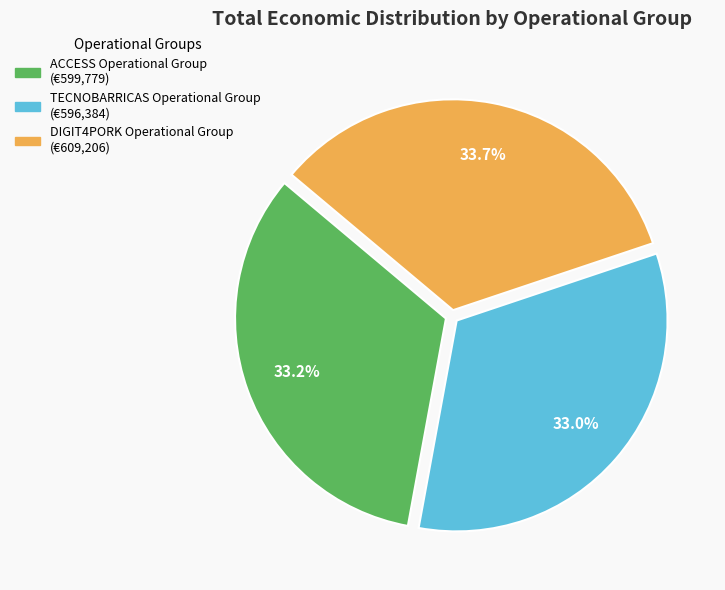

Is it true that ACCESS Operational Group is 33% of the pie?

True